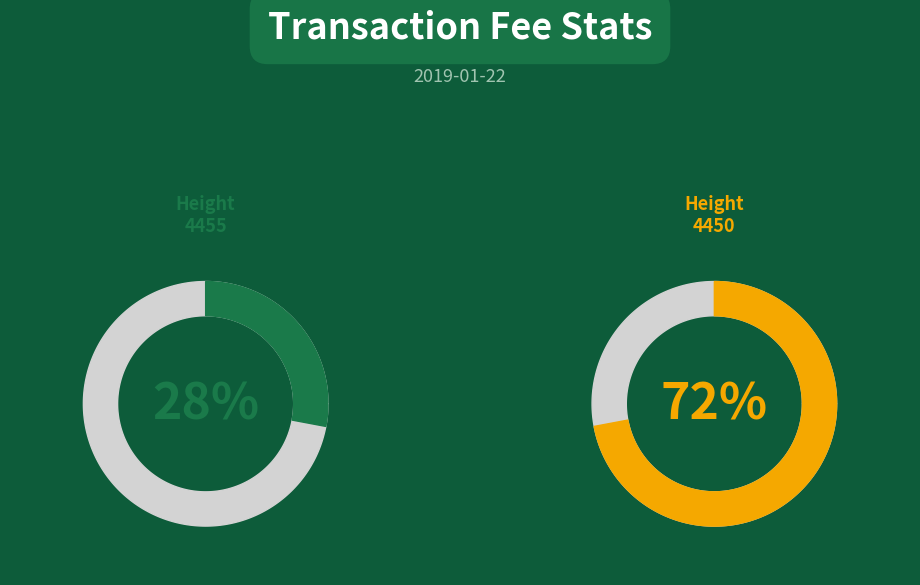

Count the number of slices in the pie.

2